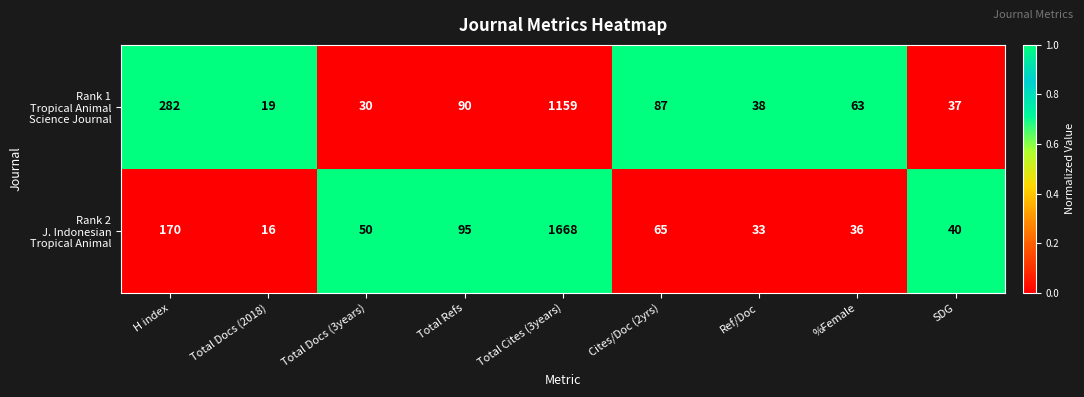

At which category is the sum across all series the highest?

Total Cites (3years)